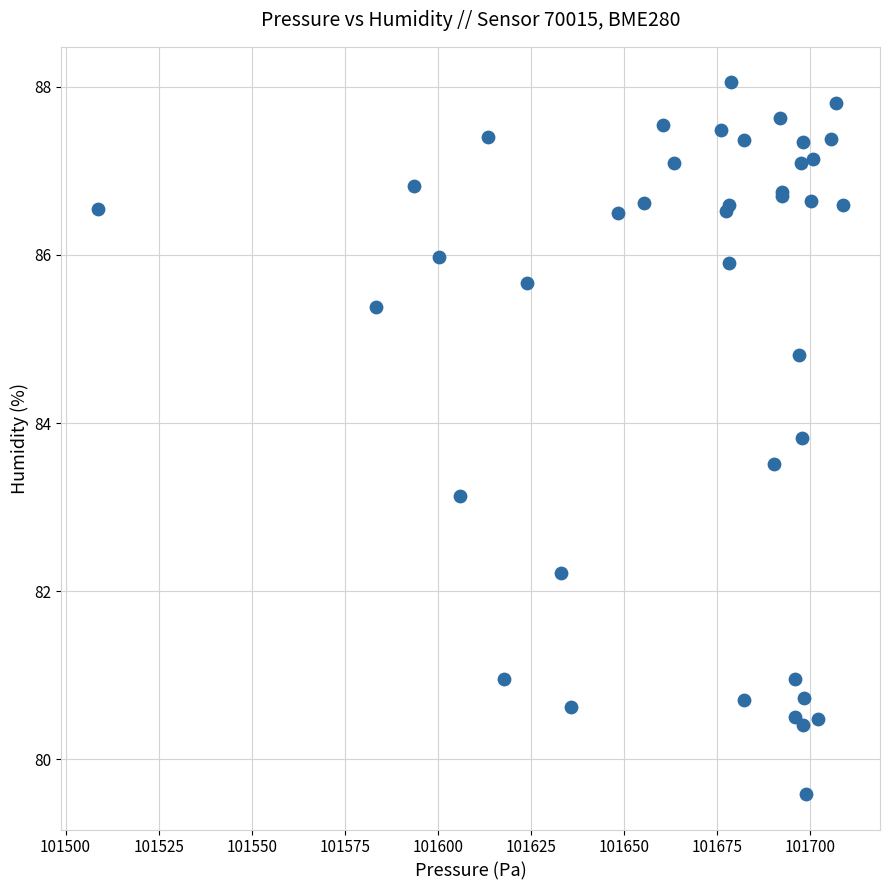

What Y value in the scatter plot is closest to 83?

83.1